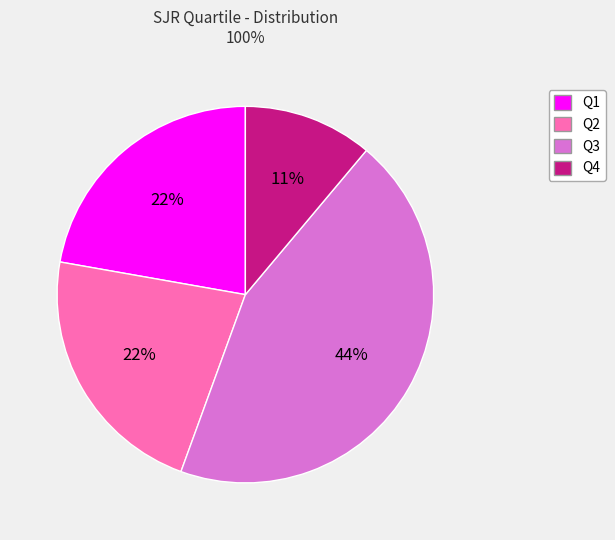

True or false: Q2 accounts for 22% of the total.

True